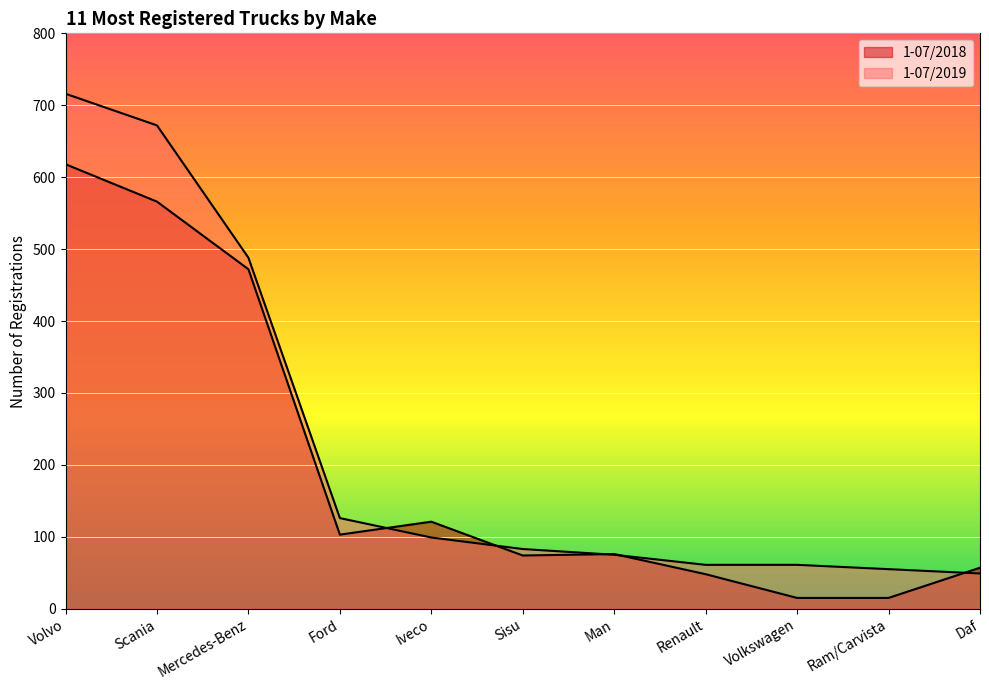

Rank the categories by 1-07/2018 value from highest to lowest.

Volvo, Scania, Mercedes-Benz, Iveco, Ford, Man, Sisu, Daf, Renault, Volkswagen, Ram/Carvista